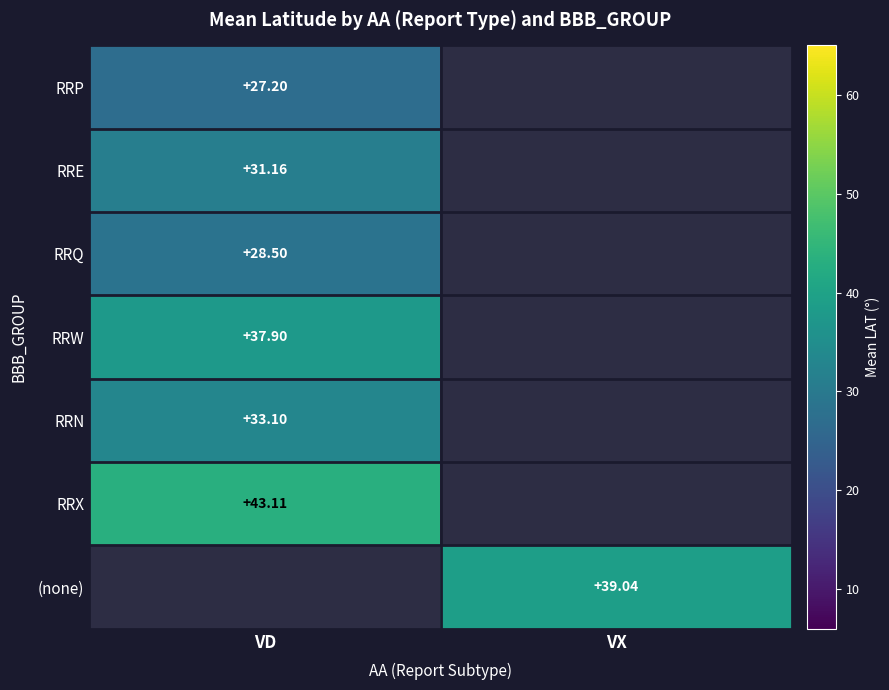

Is the value of RRW at VD greater than the value of RRE at VD?

Yes